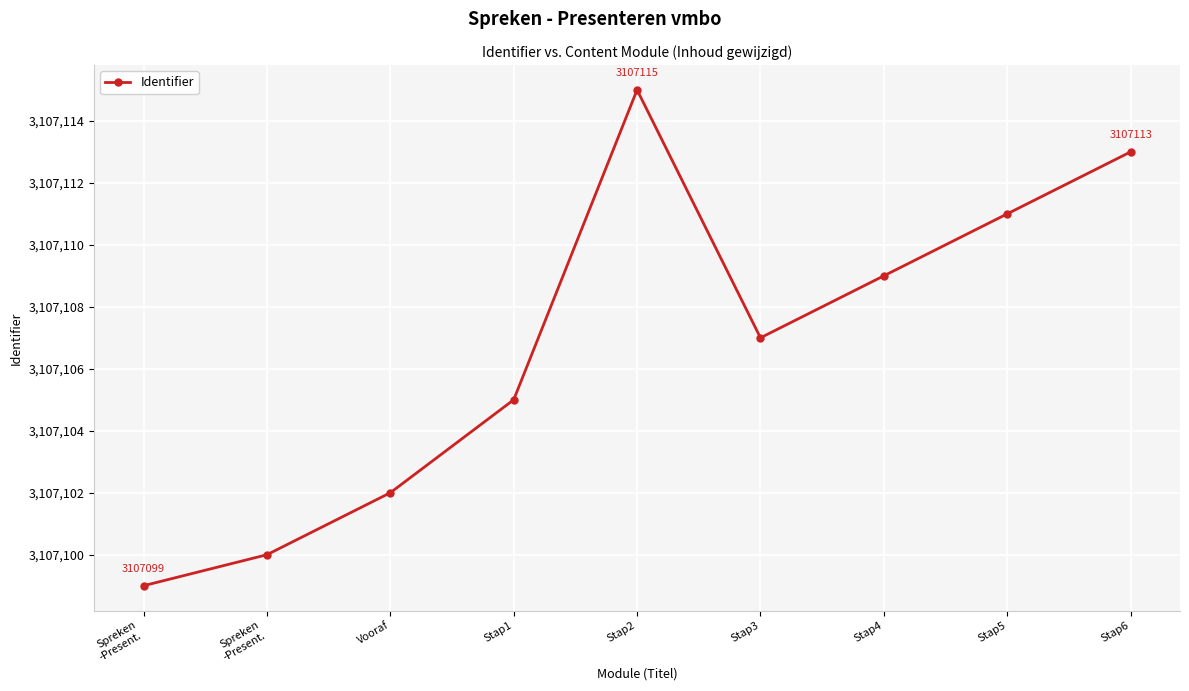

How many data points does each series have?

9